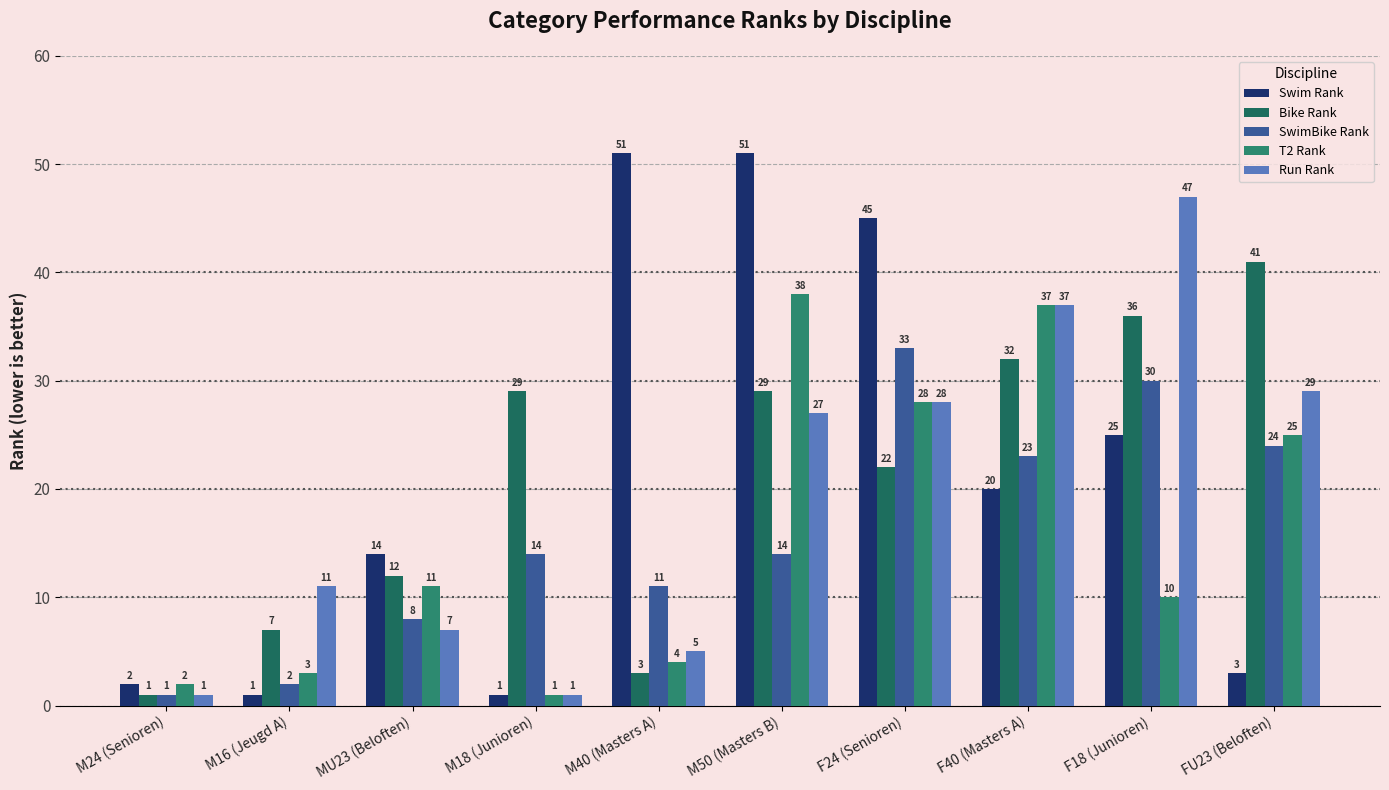

Is it true that Bike Rank equals 14 at F24 (Senioren)?

False